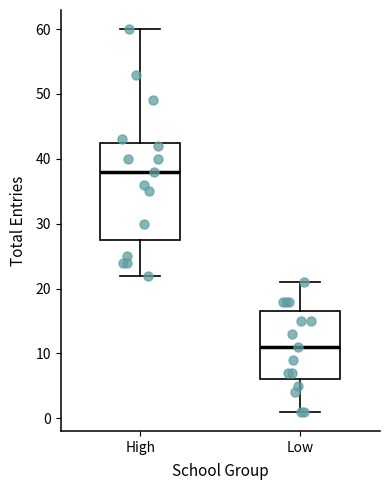

Which box's median line is the highest?

High